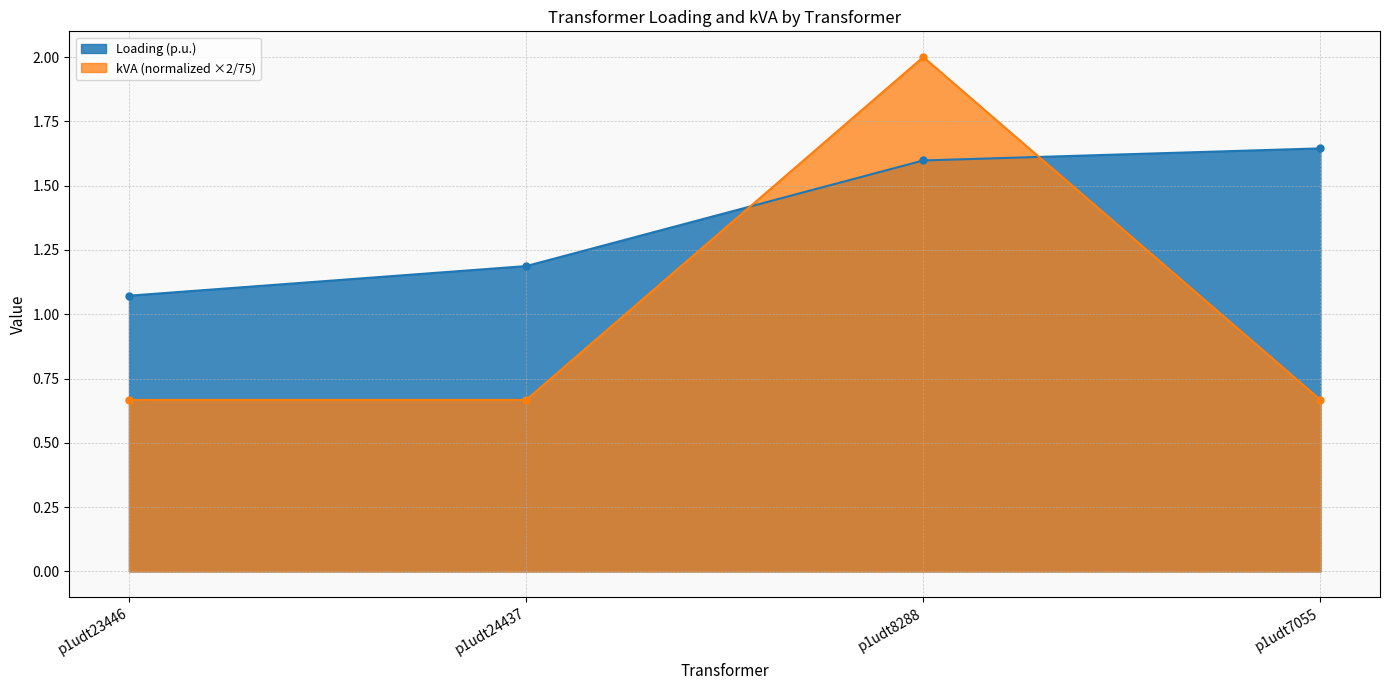

What is the label of the 2nd point from the right?

p1udt8288